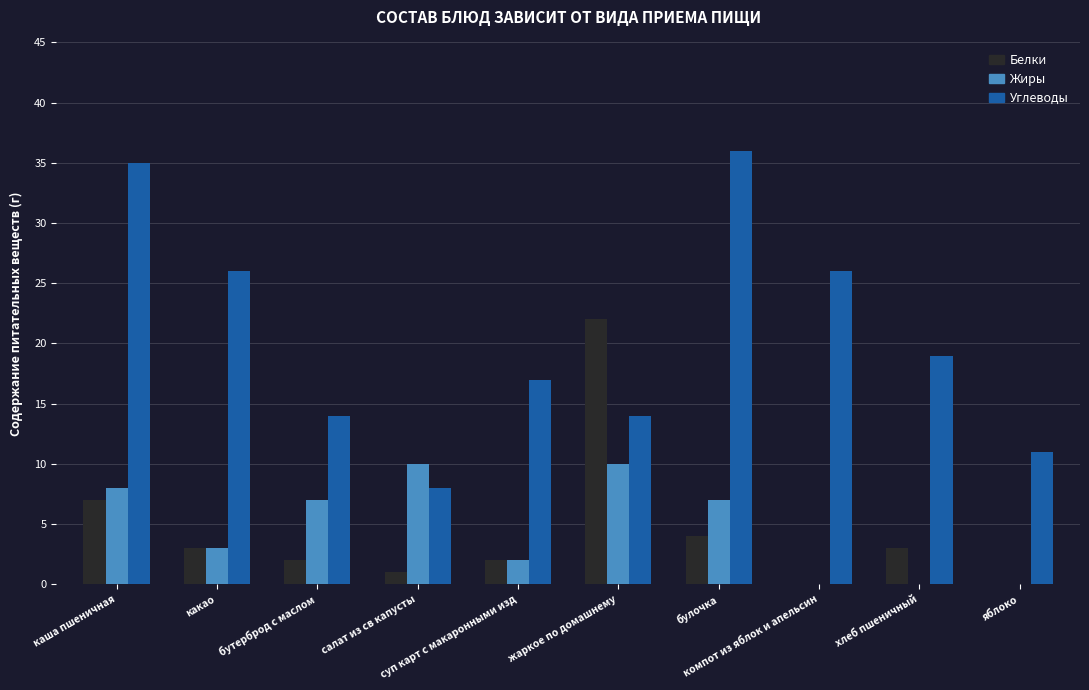

How many distinct data groups are displayed?

3